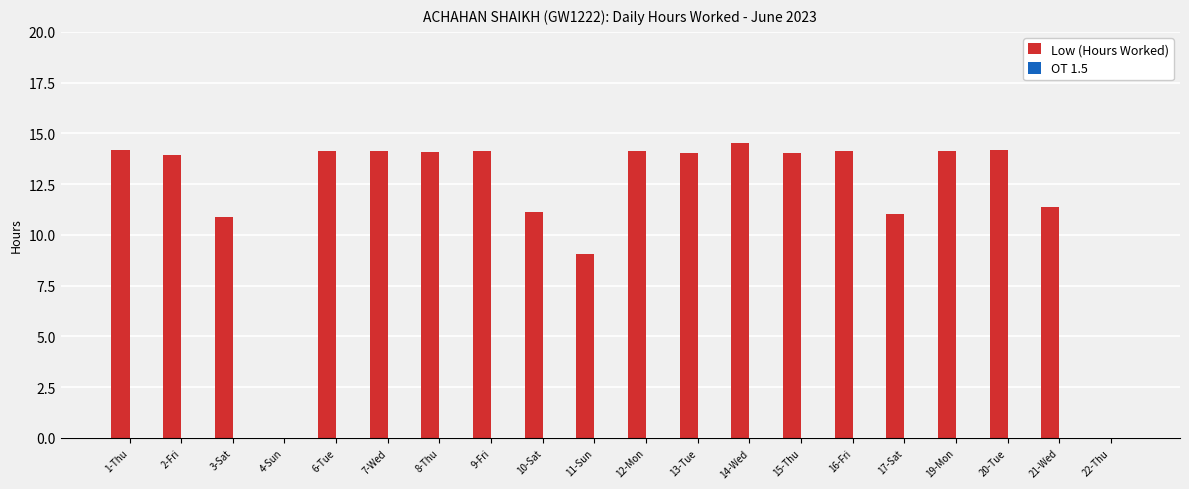

Approximately how many times larger is the value at 20-Tue compared to 19-Mon?

1.0